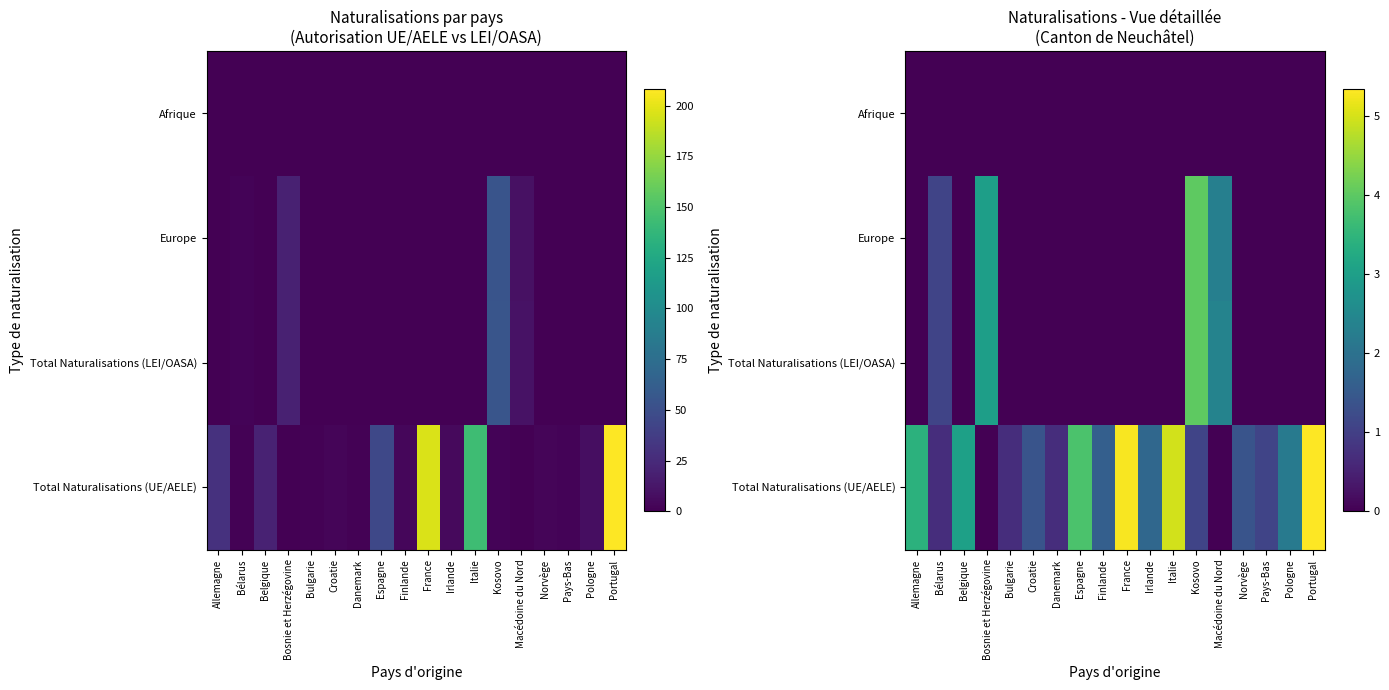

Which series changed the most between Bélarus and Croatie?

Total Naturalisations (LEI/OASA)